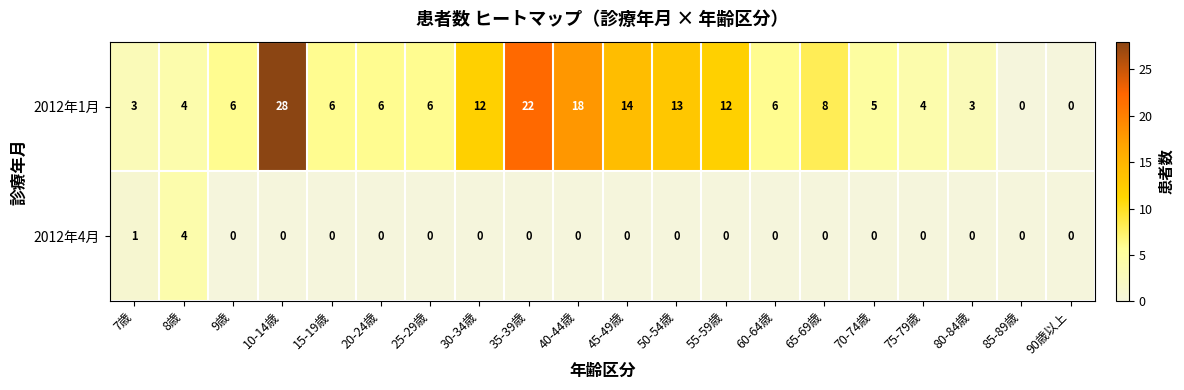

Which series has the largest total across all categories?

2012年1月